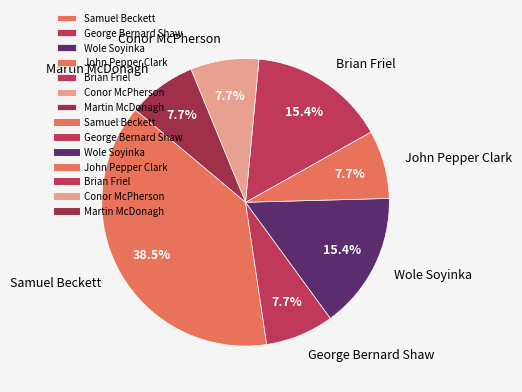

Is there a majority slice in this chart?

No